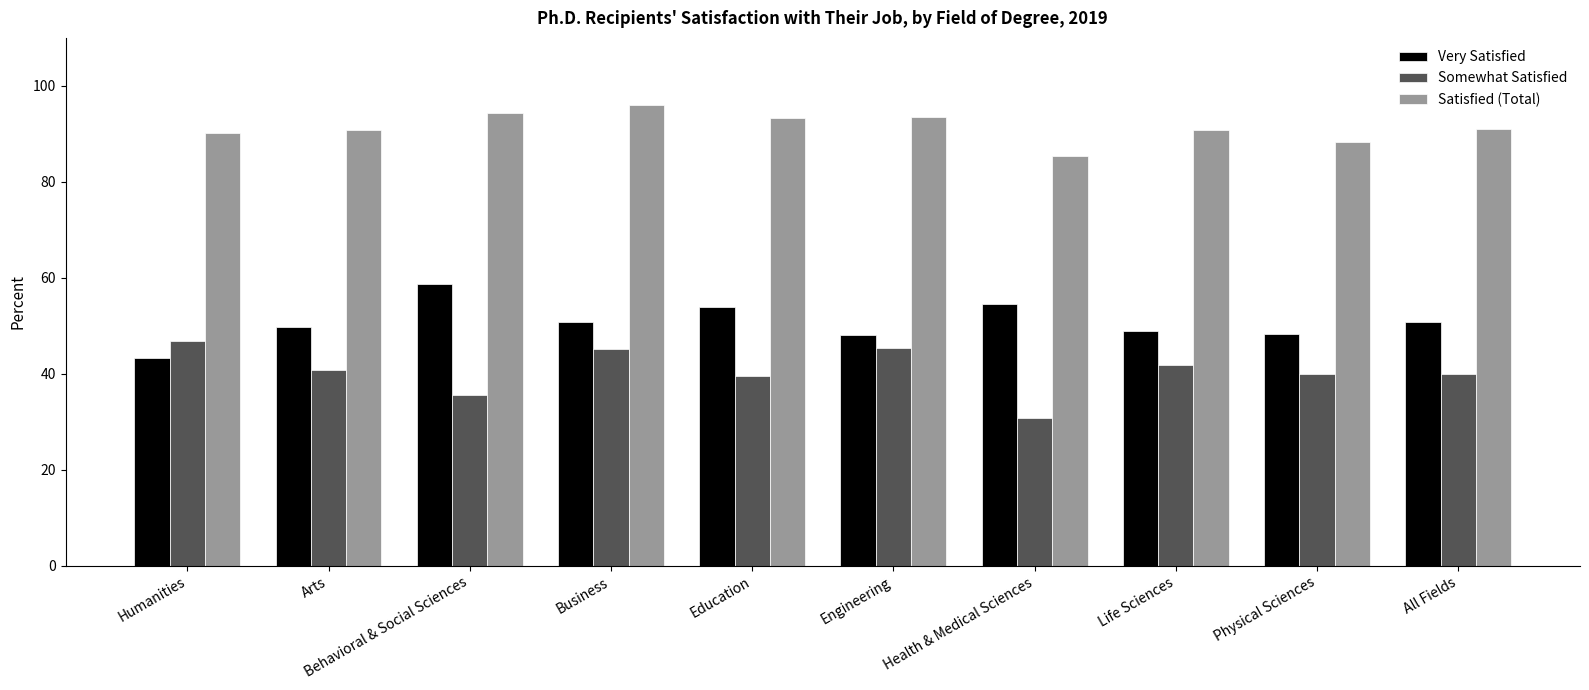

How many groups of bars are there?

10